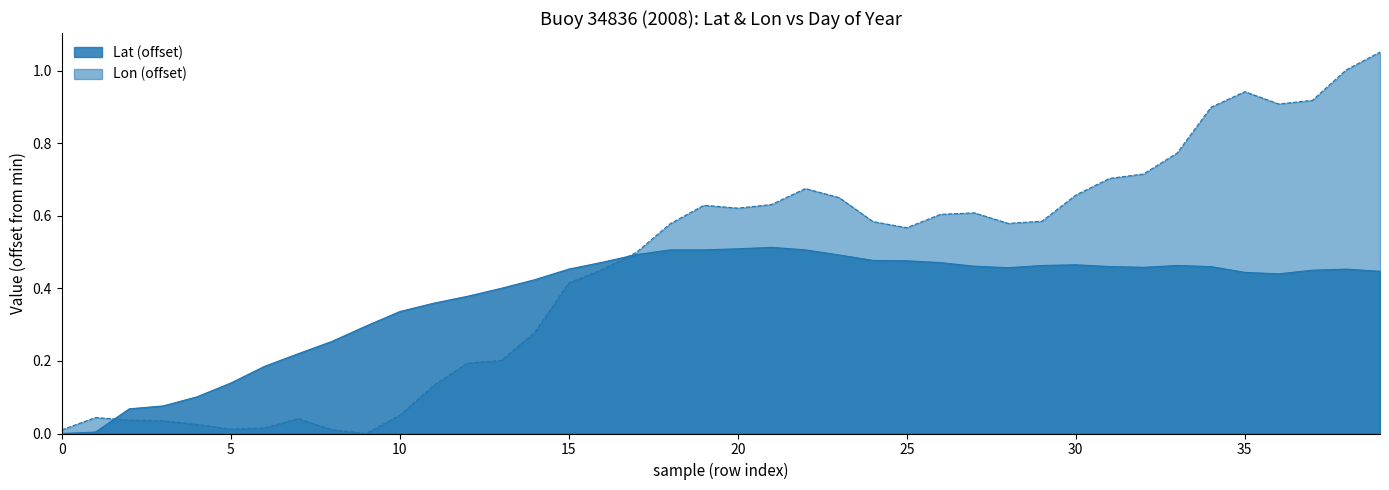

How many series are shown in this chart?

2